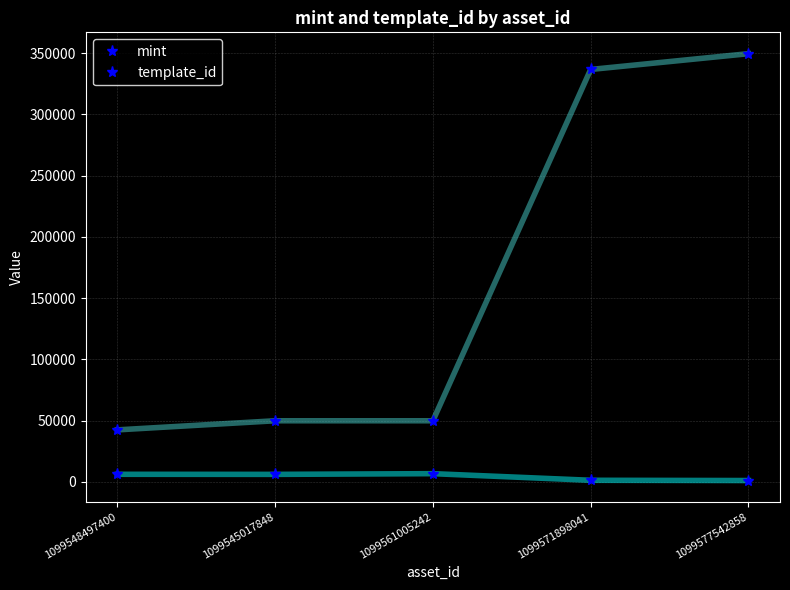

Is the value of template_id at 1099577542858 greater than the value of mint at 1099571898041?

Yes